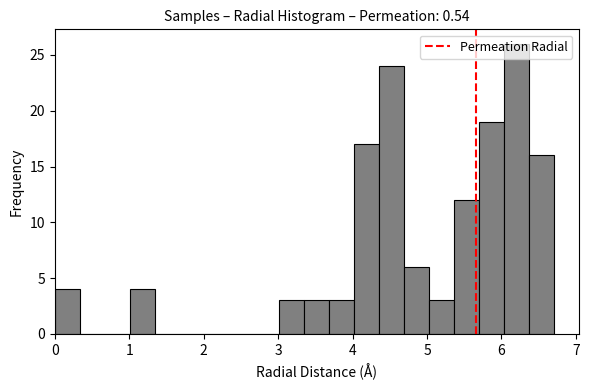

Around what value on the x-axis is the tallest bar? Give the approximate position of its centre, as read against the axis.

6.2